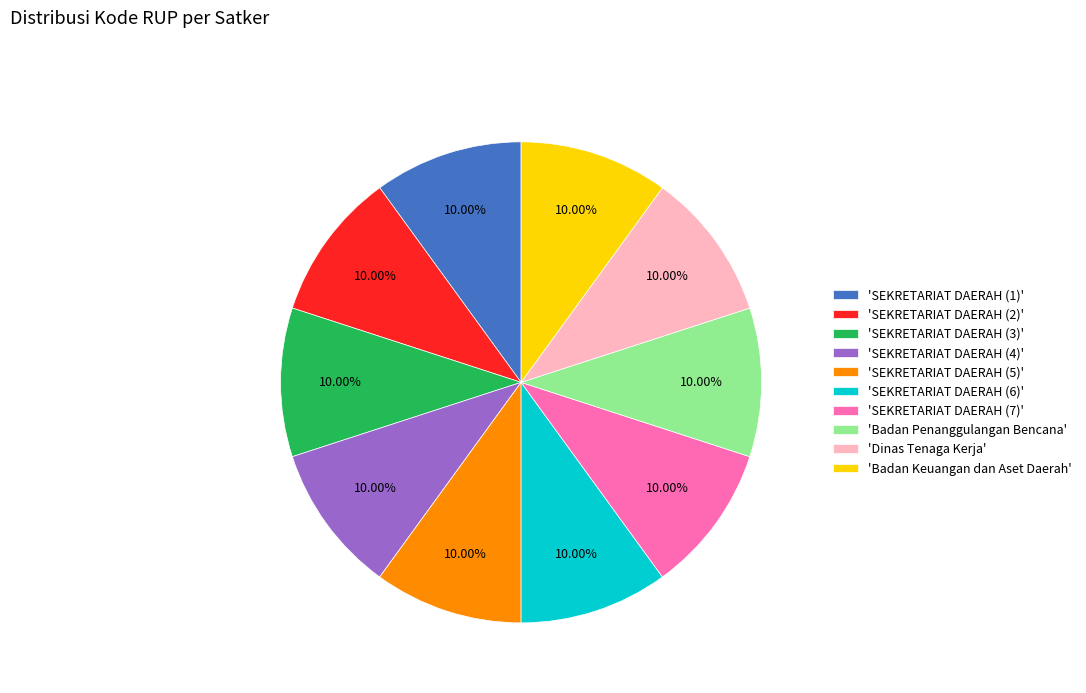

To the nearest percent, what is the average slice percentage?

10%